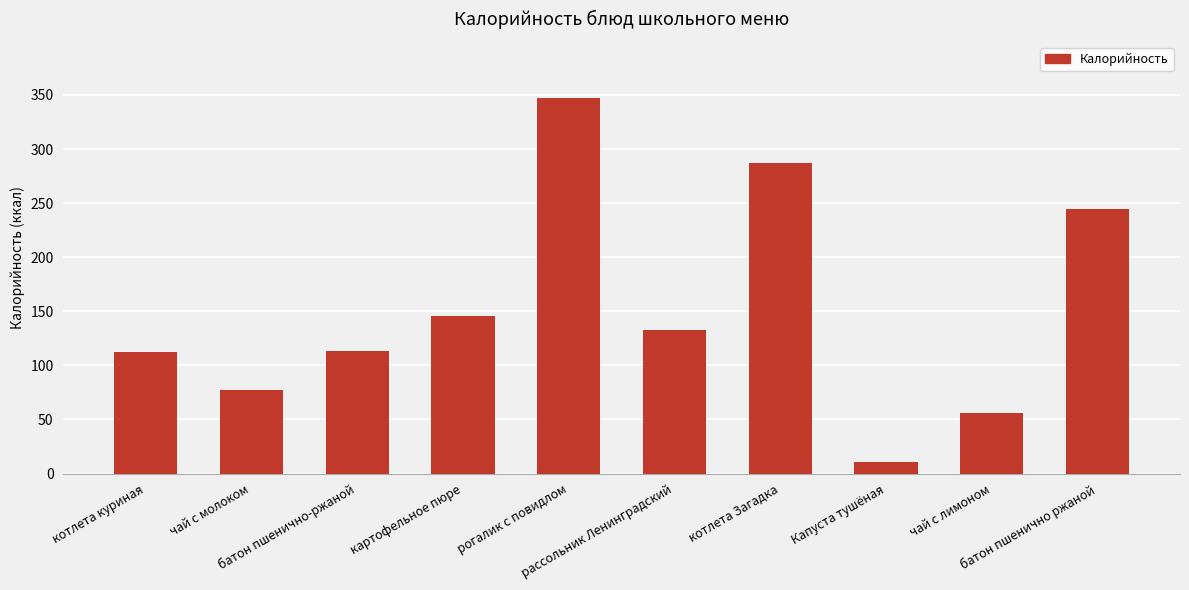

What is the greatest value displayed?

347.0